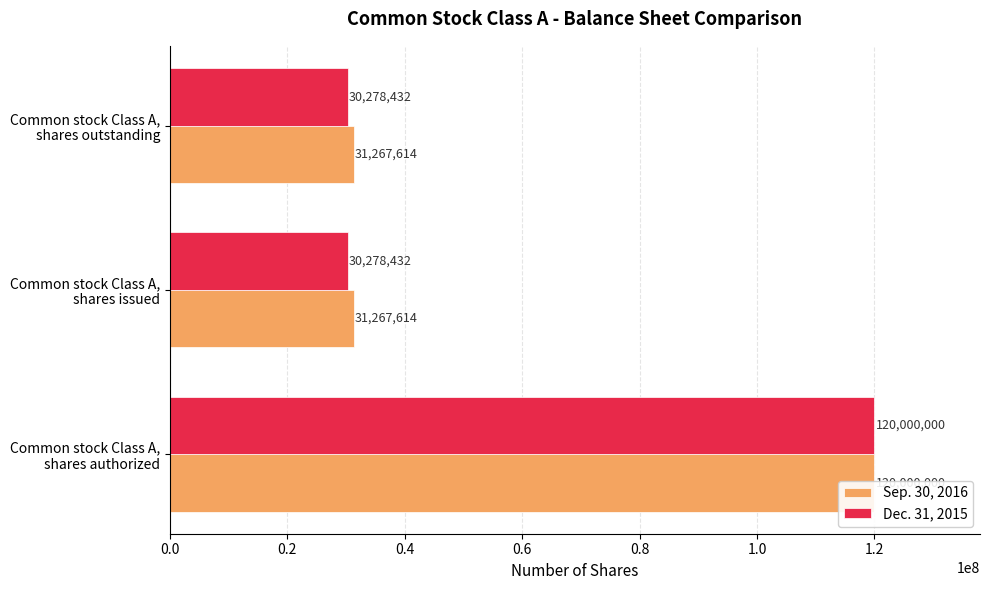

Between Common stock Class A, shares authorized and Common stock Class A, shares outstanding, which series saw the biggest shift?

Dec. 31, 2015